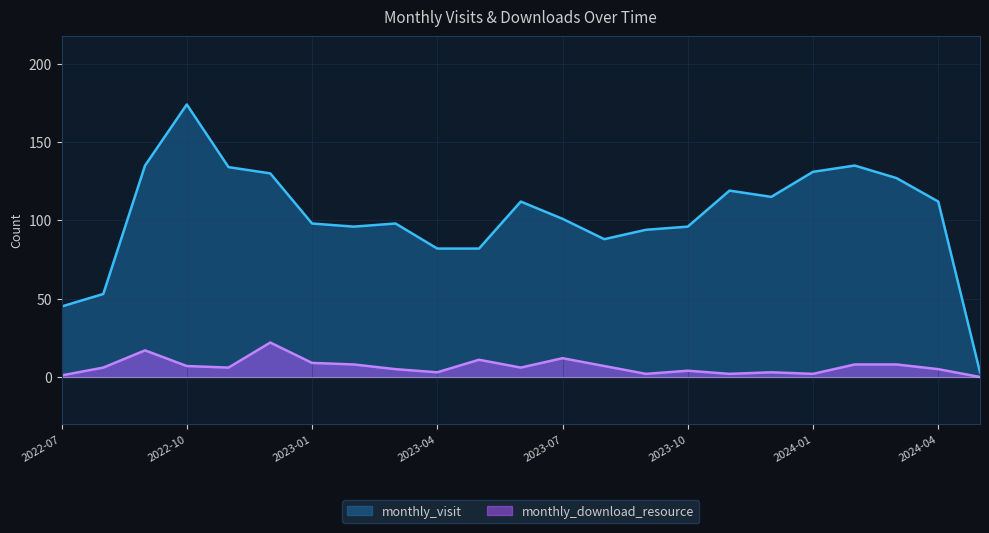

What is the total value across all series at 2023-01?

107